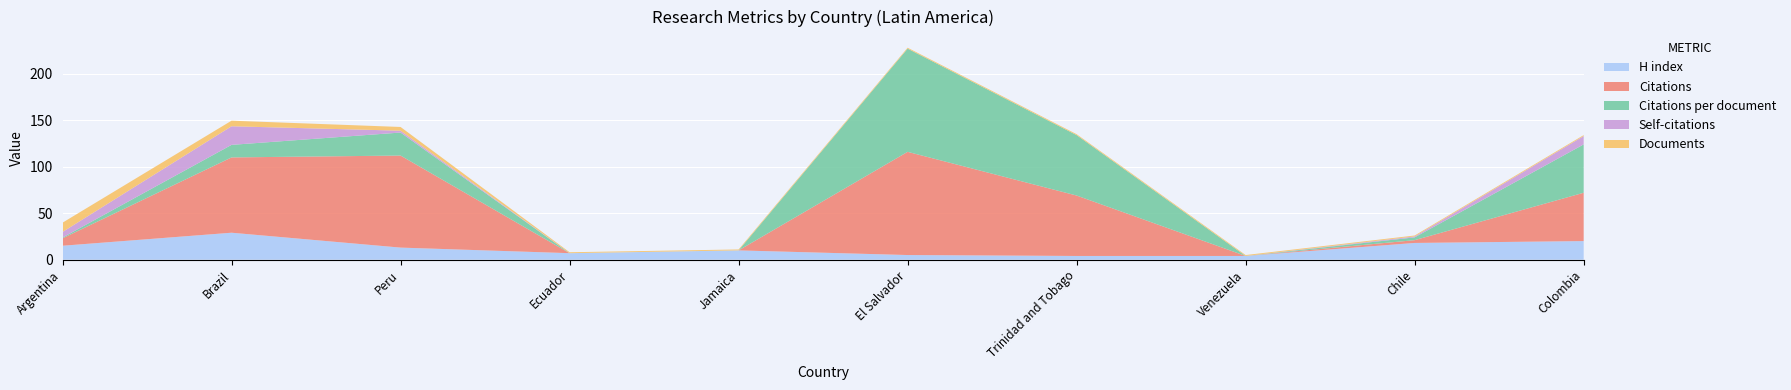

Reading left to right, transcribe all the data shown in this chart.

H index: Argentina=15.0	Brazil=29.0	Peru=13.0	Ecuador=7.0	Jamaica=10.0	El Salvador=5.0	Trinidad and Tobago=4.0	Venezuela=4.0	Chile=18.0	Colombia=20.0
Citations: Argentina=8.0	Brazil=81.0	Peru=99.0	Ecuador=0.0	Jamaica=0.0	El Salvador=111.0	Trinidad and Tobago=65.0	Venezuela=0.0	Chile=3.0	Colombia=52.0
Citations per document: Argentina=0.8	Brazil=13.5	Peru=24.8	Ecuador=0.0	Jamaica=0.0	El Salvador=111.0	Trinidad and Tobago=65.0	Venezuela=0.0	Chile=3.0	Colombia=52.0
Self-citations: Argentina=6.0	Brazil=20.0	Peru=2.0	Ecuador=0.0	Jamaica=0.0	El Salvador=0.0	Trinidad and Tobago=0.0	Venezuela=0.0	Chile=1.0	Colombia=9.0
Documents: Argentina=10.0	Brazil=6.0	Peru=4.0	Ecuador=1.0	Jamaica=1.0	El Salvador=1.0	Trinidad and Tobago=1.0	Venezuela=1.0	Chile=1.0	Colombia=1.0